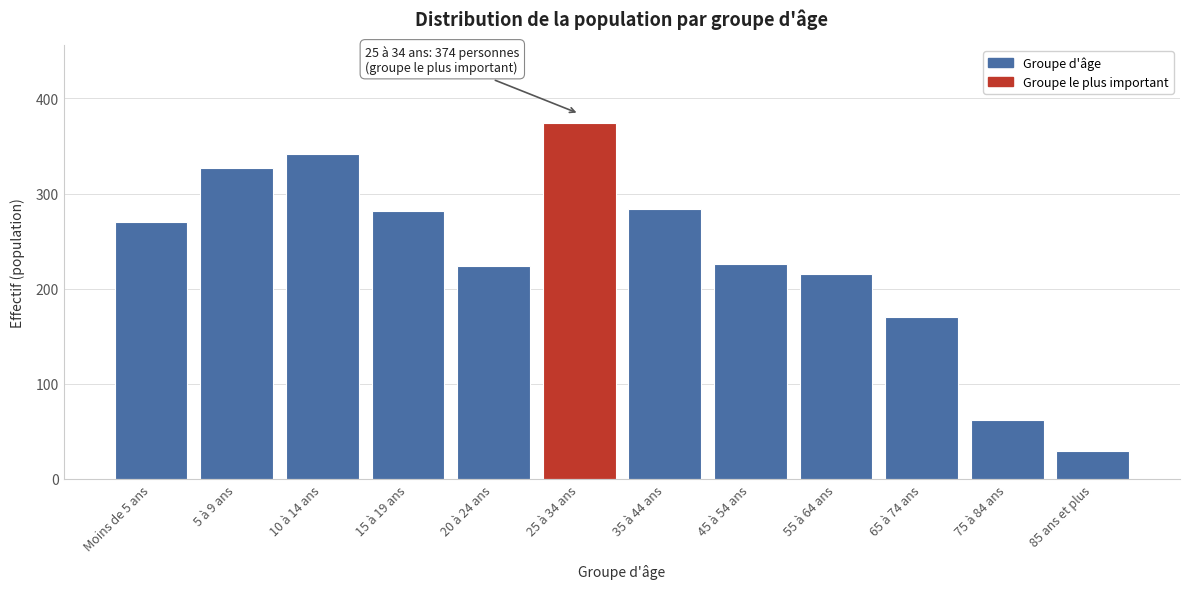

Reading right to left, list all the values displayed in this chart.

85 ans et plus=29	75 à 84 ans=62	65 à 74 ans=170	55 à 64 ans=215	45 à 54 ans=226	35 à 44 ans=284	25 à 34 ans=374	20 à 24 ans=224	15 à 19 ans=282	10 à 14 ans=342	5 à 9 ans=327	Moins de 5 ans=270